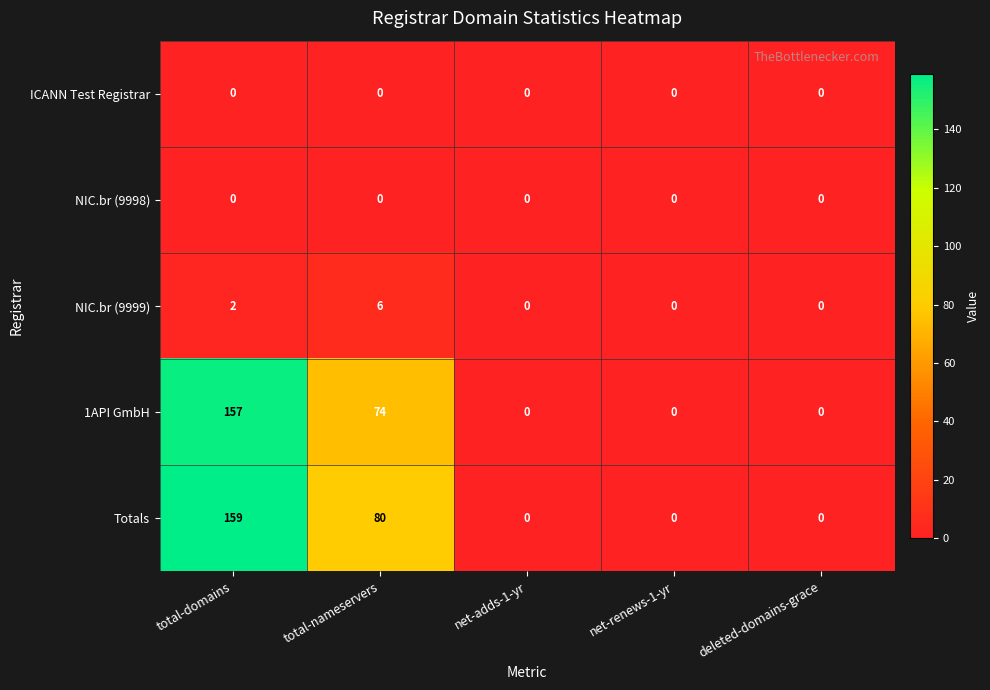

How many data points does each series have?

5